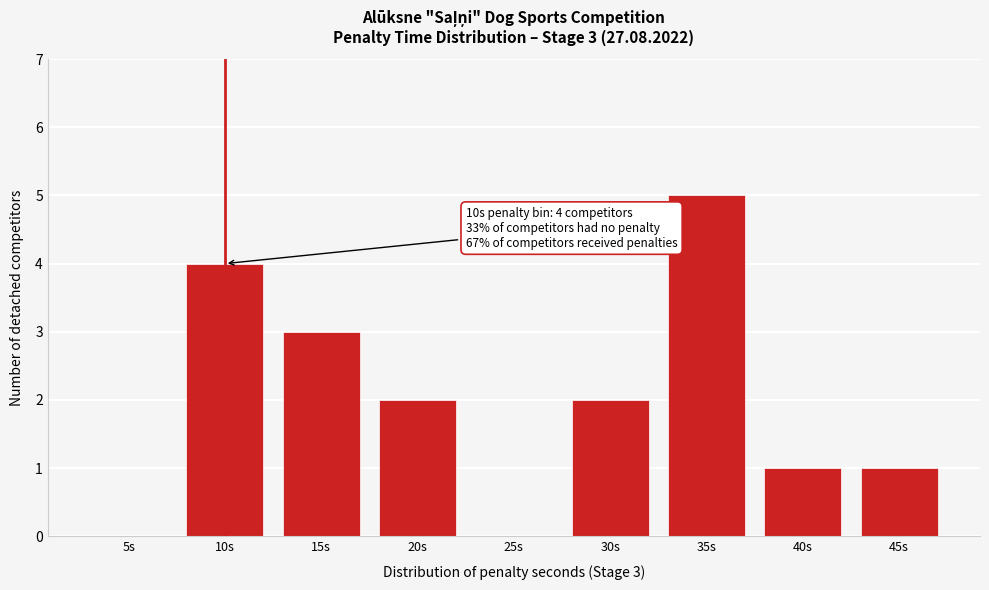

Reading left to right, what are all the values shown in this chart?

5s=0	10s=4	15s=3	20s=2	25s=0	30s=2	35s=5	40s=1	45s=1